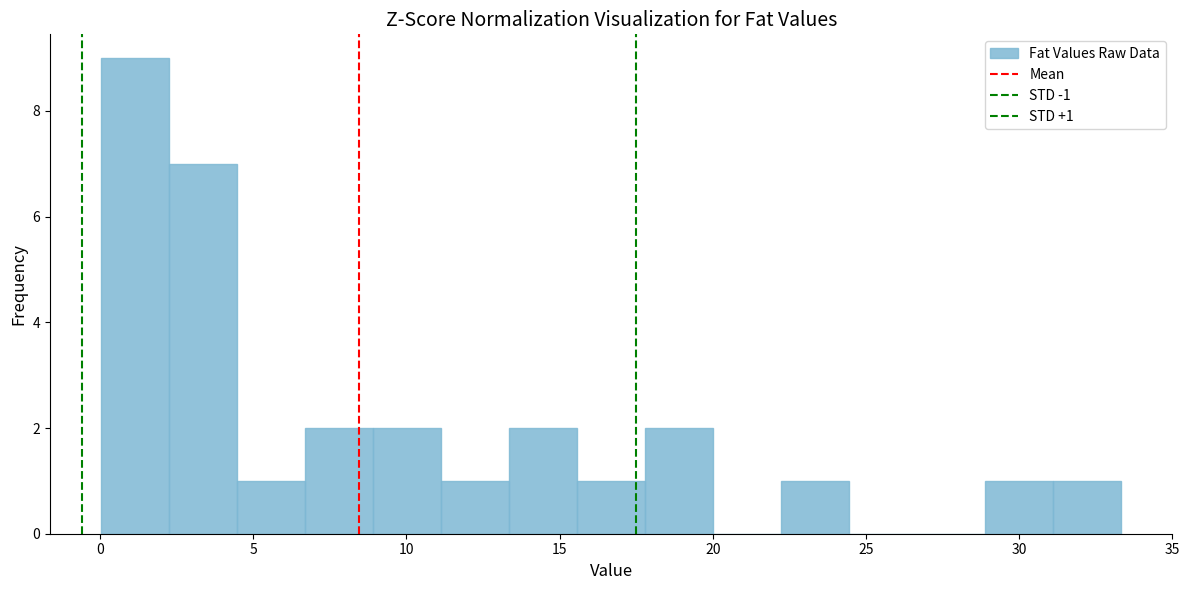

Which range on the x-axis has the tallest bar?

0.0 to 2.5